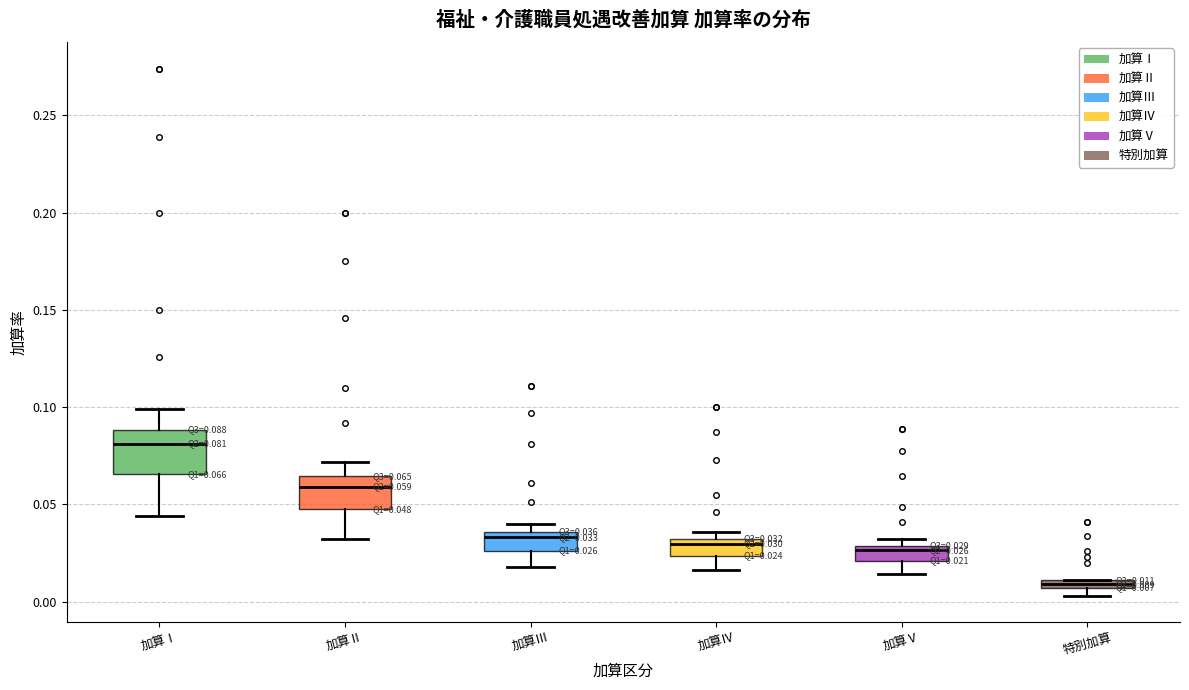

Which box is the tallest, from its lower edge to its upper edge?

加算Ⅰ